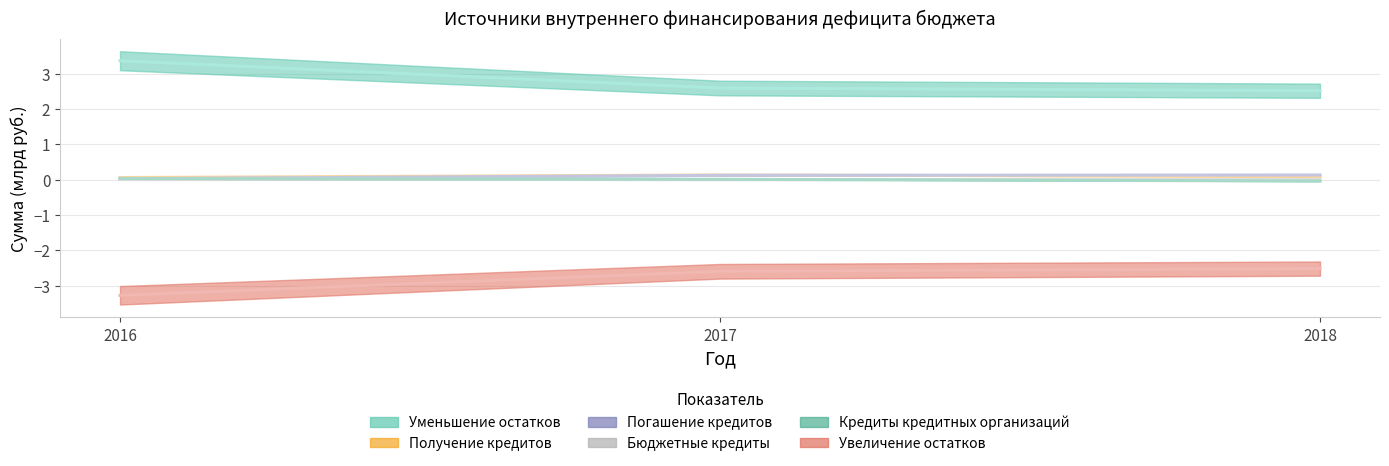

Is the value of Получение кредитов at 2016 greater than the value of Уменьшение остатков at 2016?

No